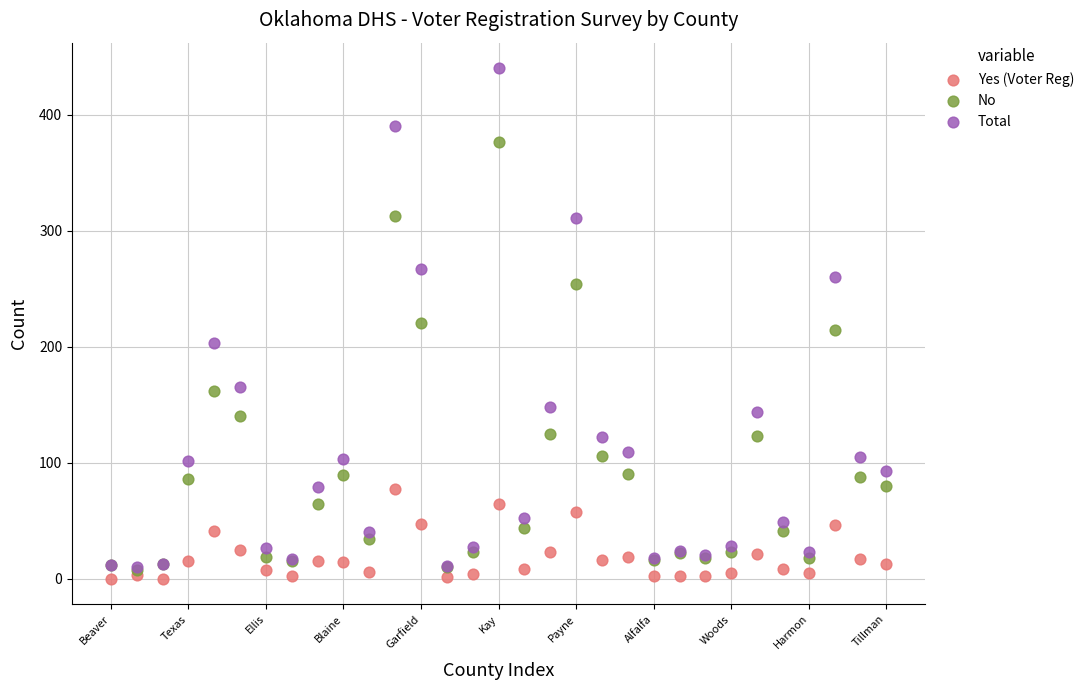

In the Total series, what Y value is closest to 225?

203